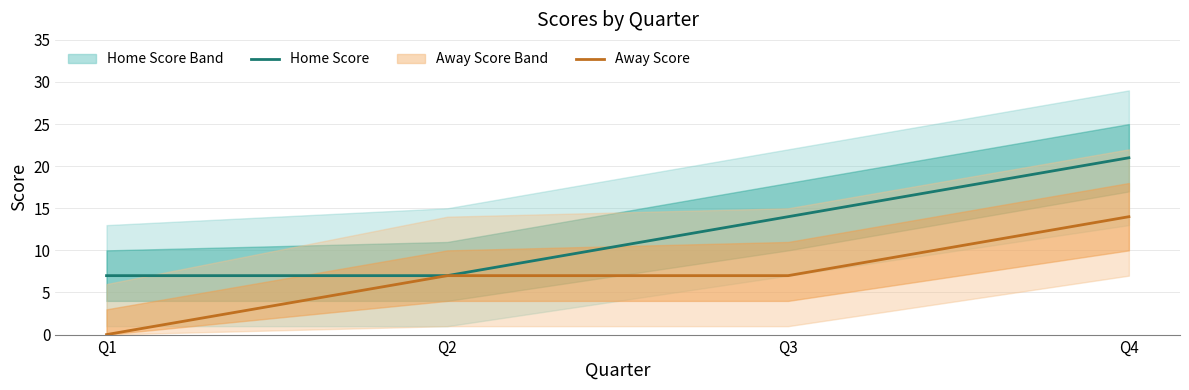

True or false: Away Score and Home Score cross at least once.

False